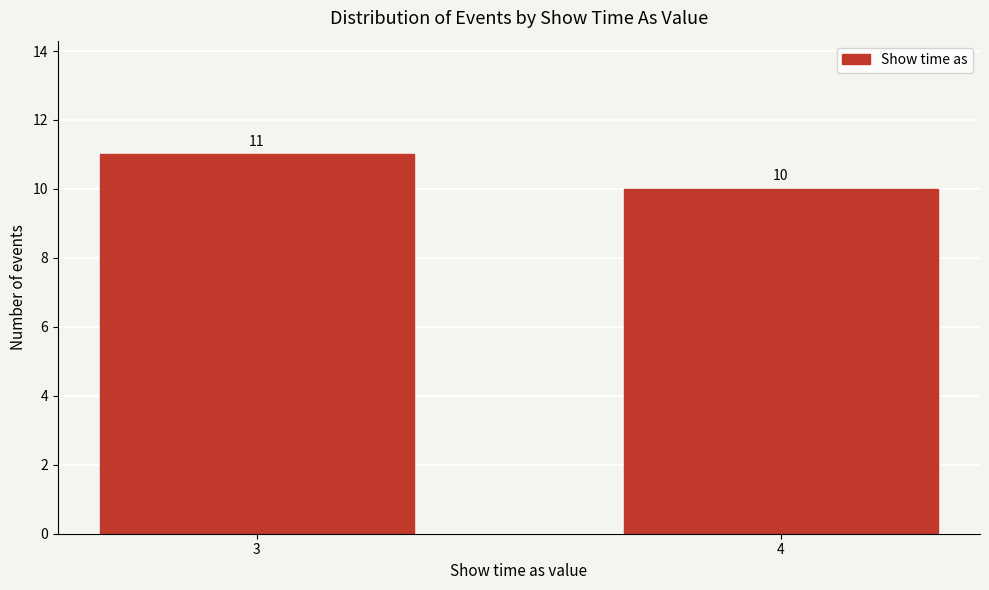

Reading left to right, list all the values displayed in this chart.

11	10